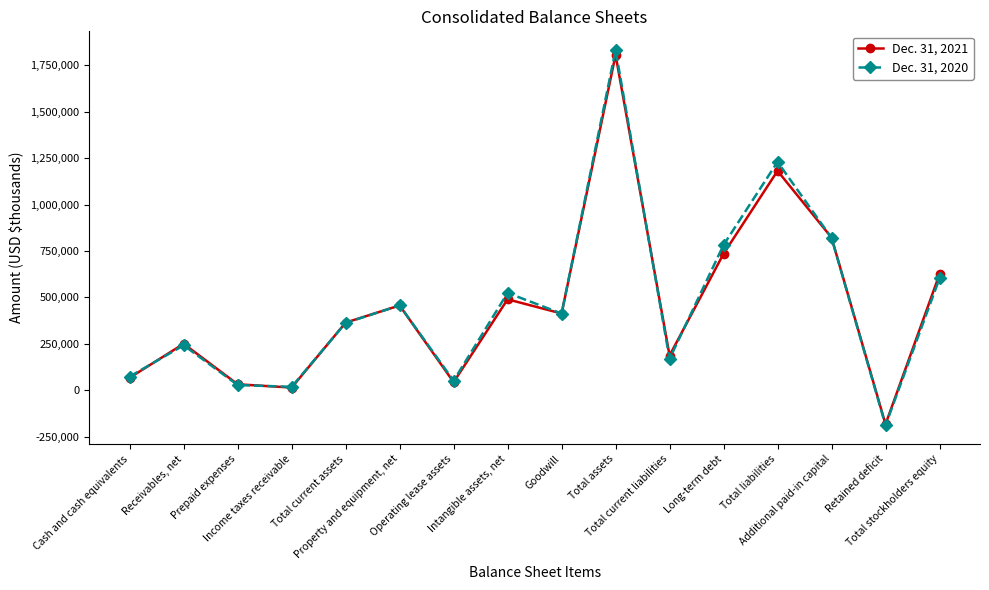

Rank the series at Total assets from highest to lowest value.

Dec. 31, 2020, Dec. 31, 2021